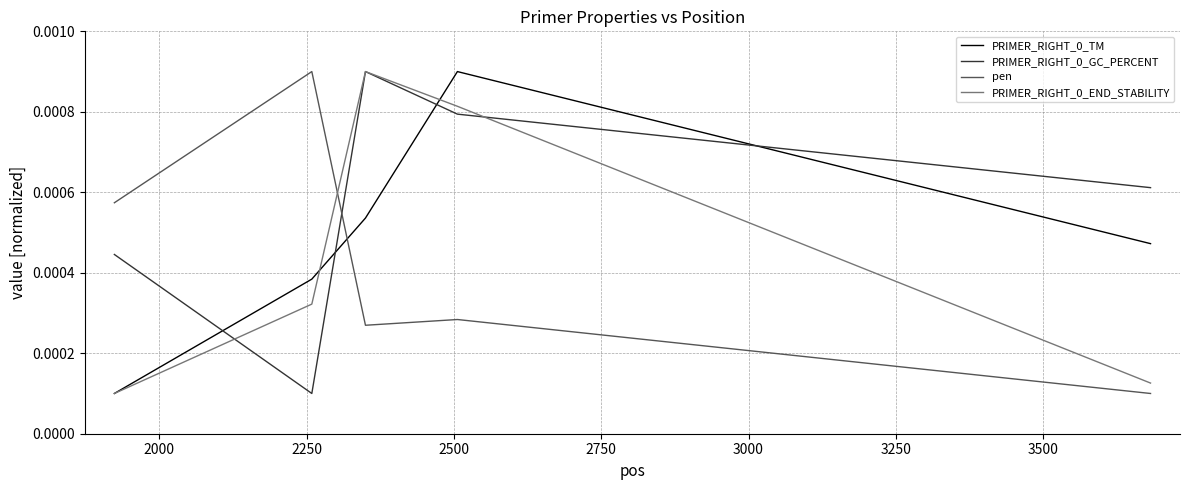

How many intersections are there between pen and PRIMER_RIGHT_0_GC_PERCENT?

1